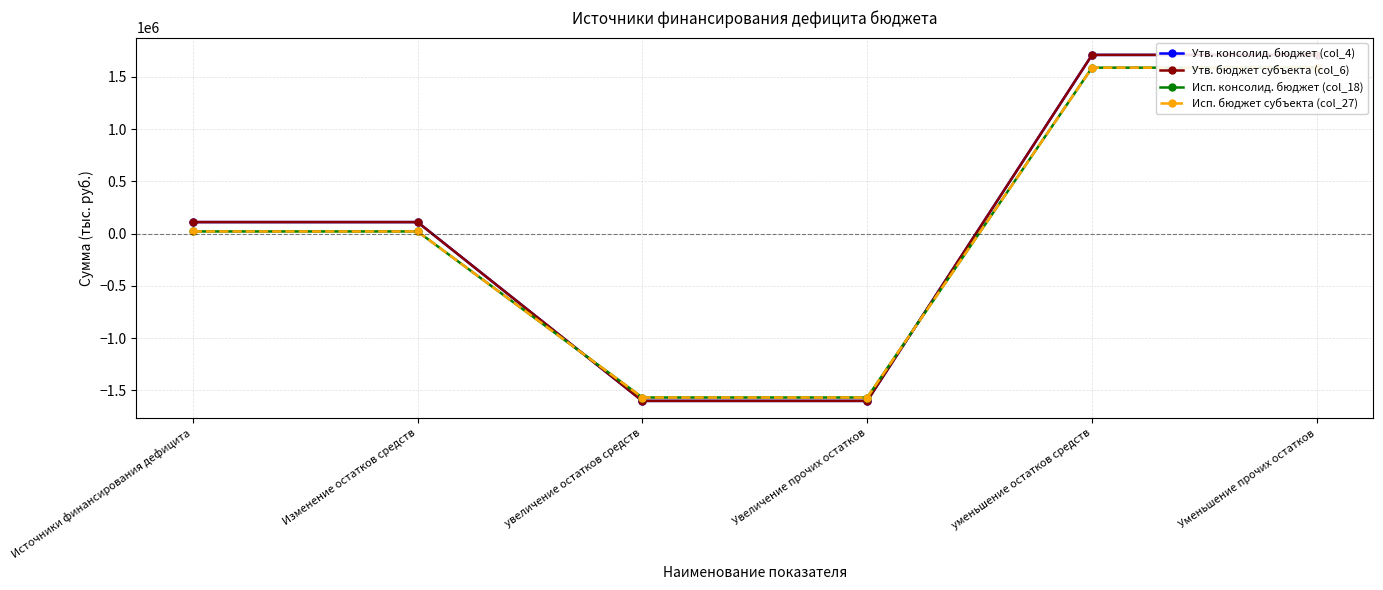

At how many categories does at least one series exceed -713322?

4